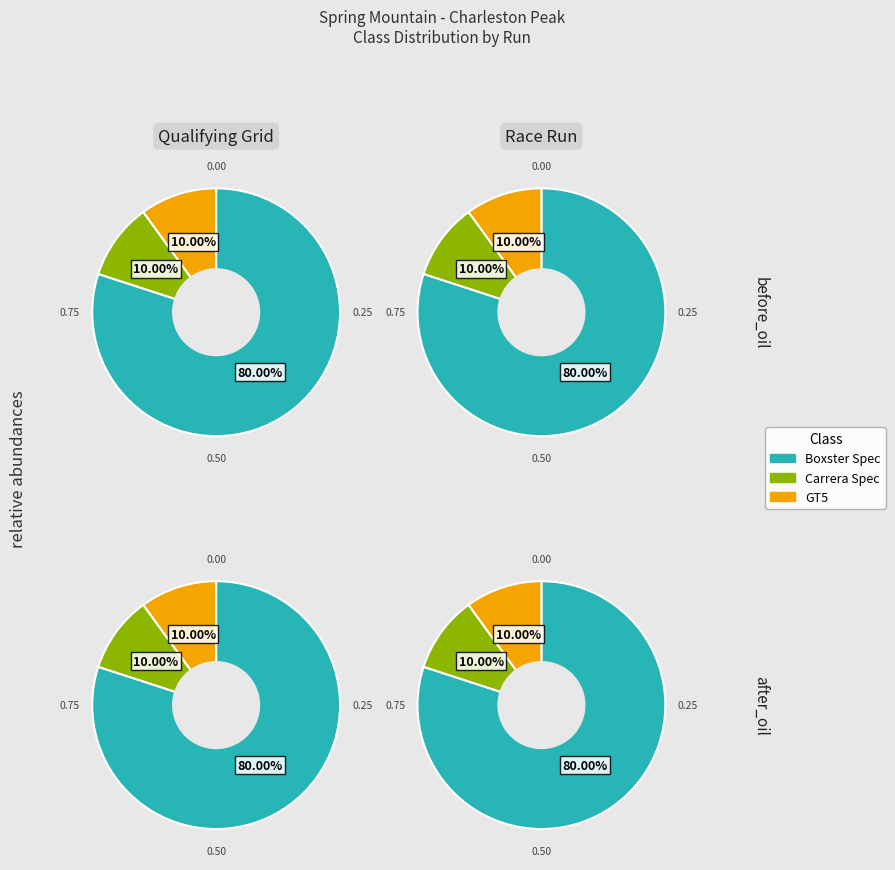

Is there any slice that represents more than half of the pie?

Yes